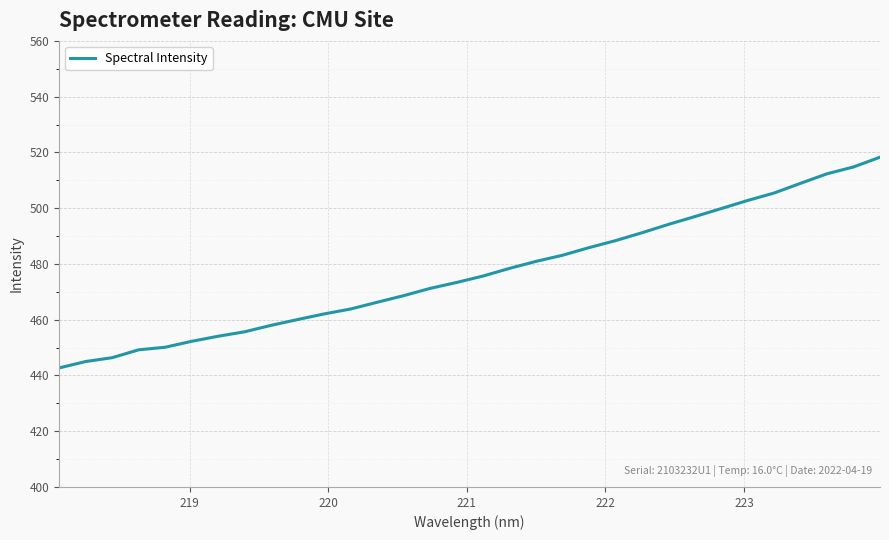

What is the difference between the maximum and minimum values?

75.6